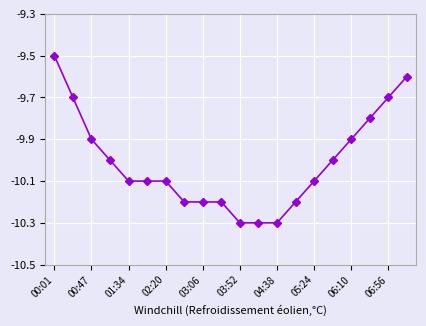

What is the difference between the maximum and minimum values?

0.8